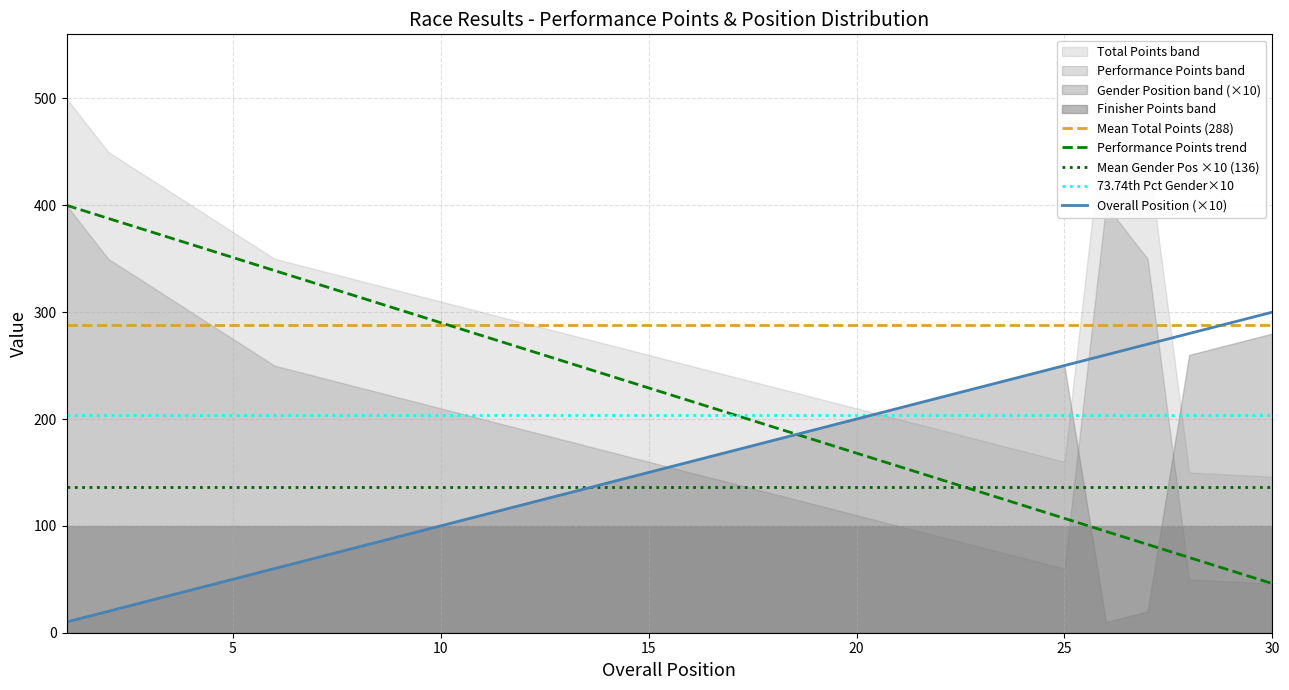

True or false: Performance Points trend and Overall Position (×10) intersect in this chart.

True